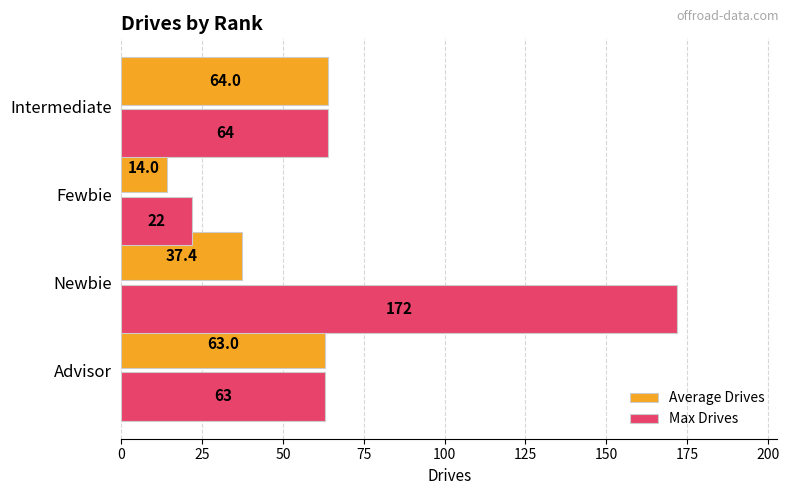

Where is Max Drives nearest to the value 97?

Intermediate